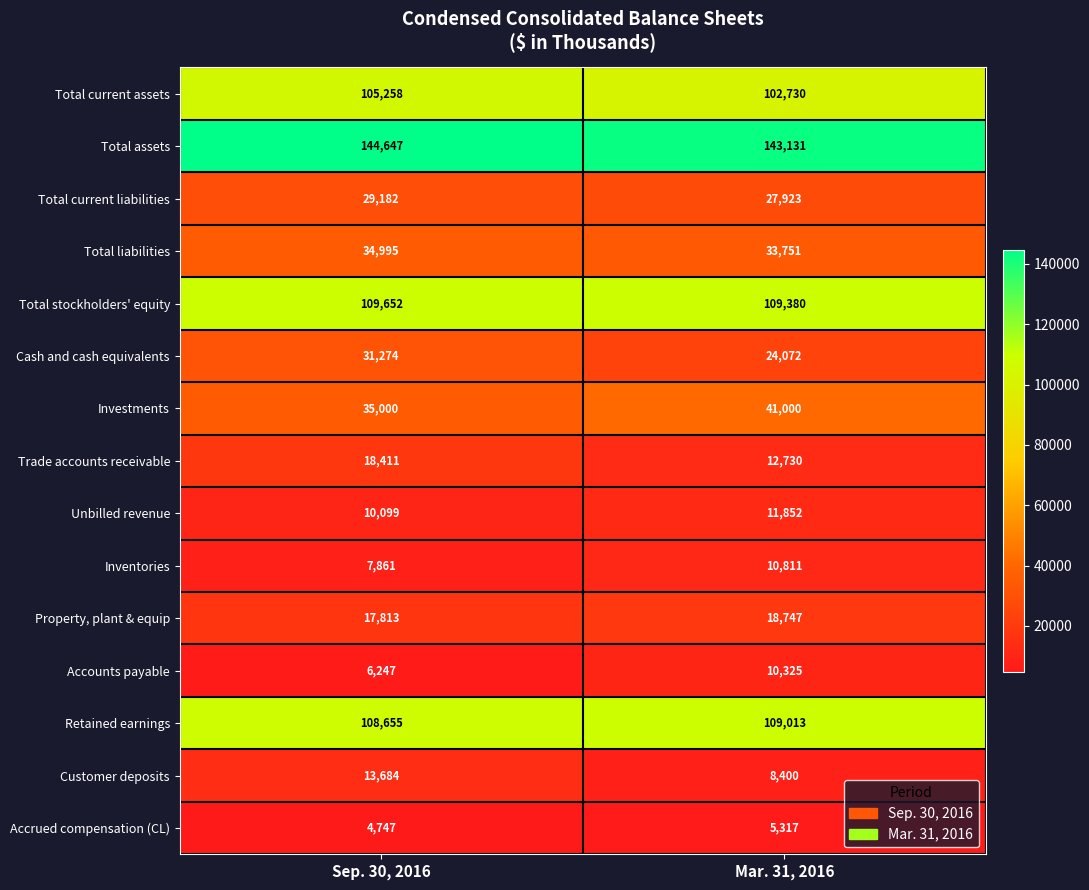

What is the sum of all Retained earnings values?

217668